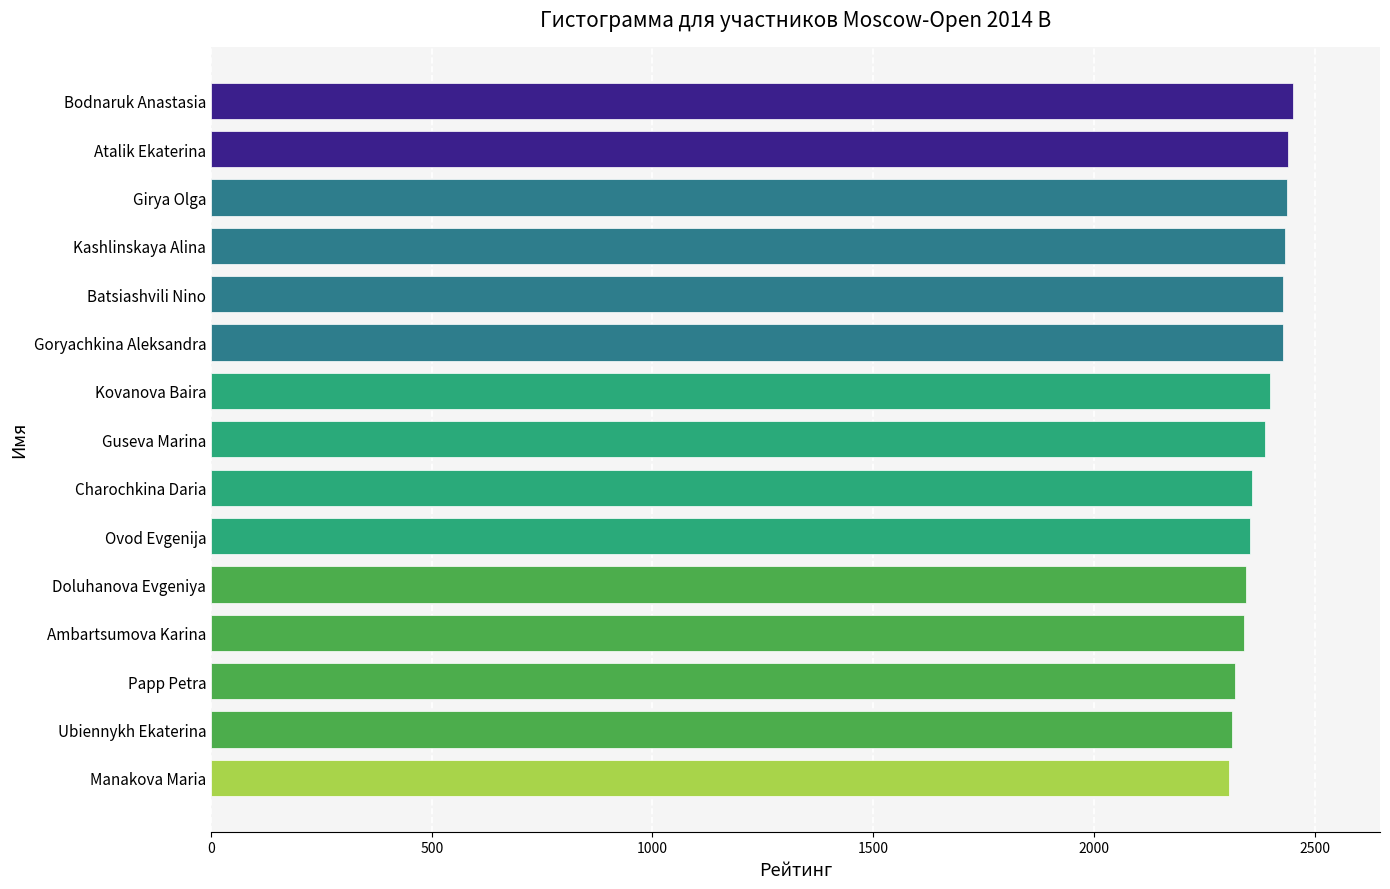

How many values are below 2388?

7